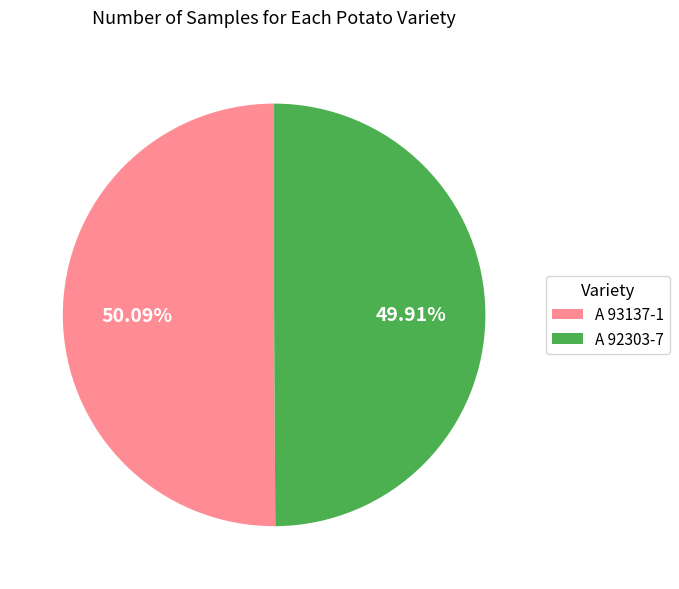

Is there a majority slice in this chart?

Yes